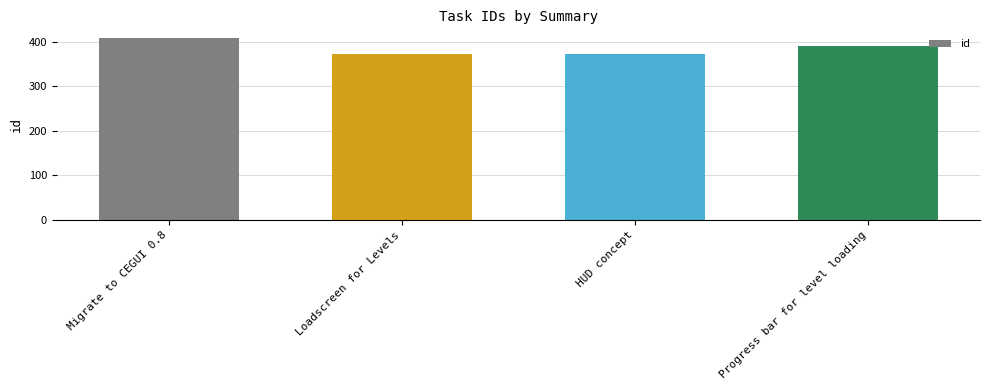

Which label corresponds to the largest value in the chart?

Migrate to CEGUI 0.8